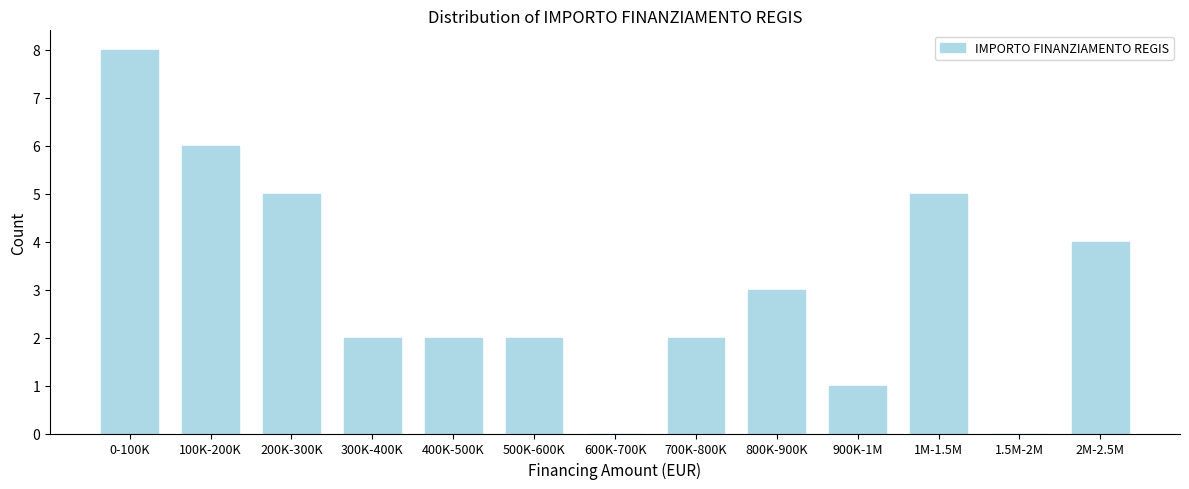

Reading left to right, transcribe all the data shown in this chart.

0-100K=8	100K-200K=6	200K-300K=5	300K-400K=2	400K-500K=2	500K-600K=2	600K-700K=0	700K-800K=2	800K-900K=3	900K-1M=1	1M-1.5M=5	1.5M-2M=0	2M-2.5M=4